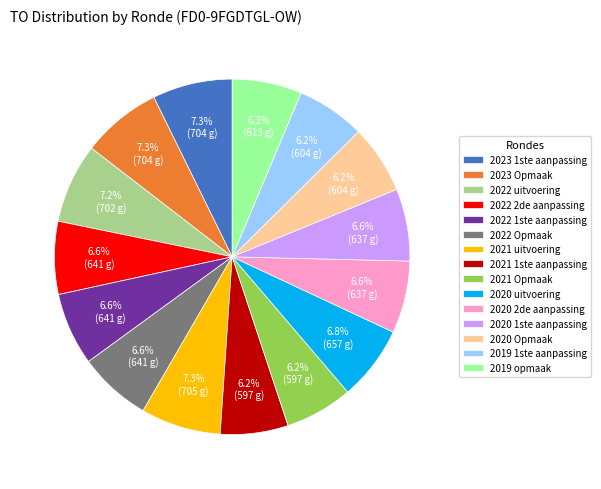

What percentage is the 2022 Opmaak slice, to the nearest percent?

7%